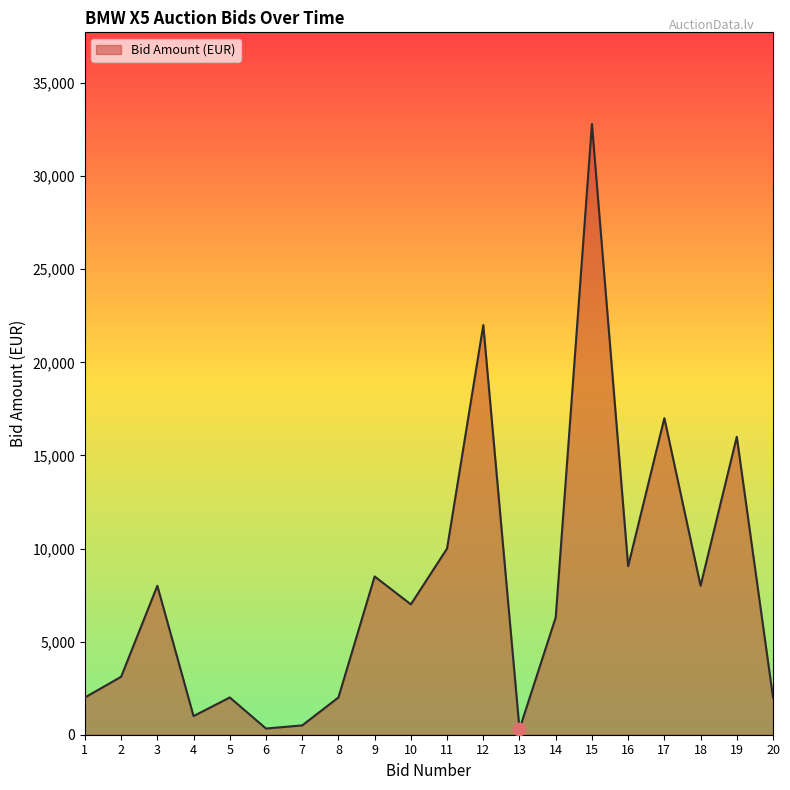

Approximately how many times larger is the value at 2 compared to 1?

1.6